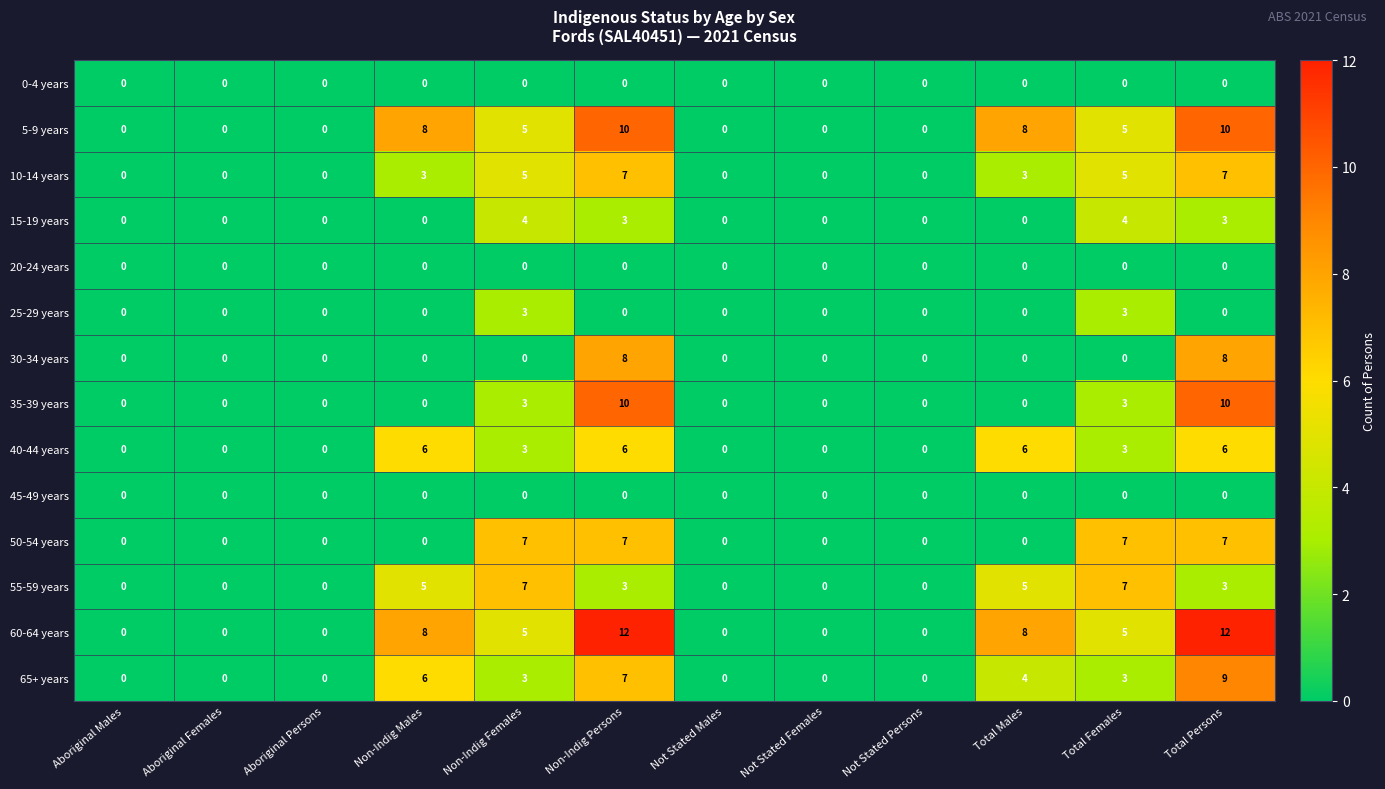

What is the highest value of the 15-19 years series?

4